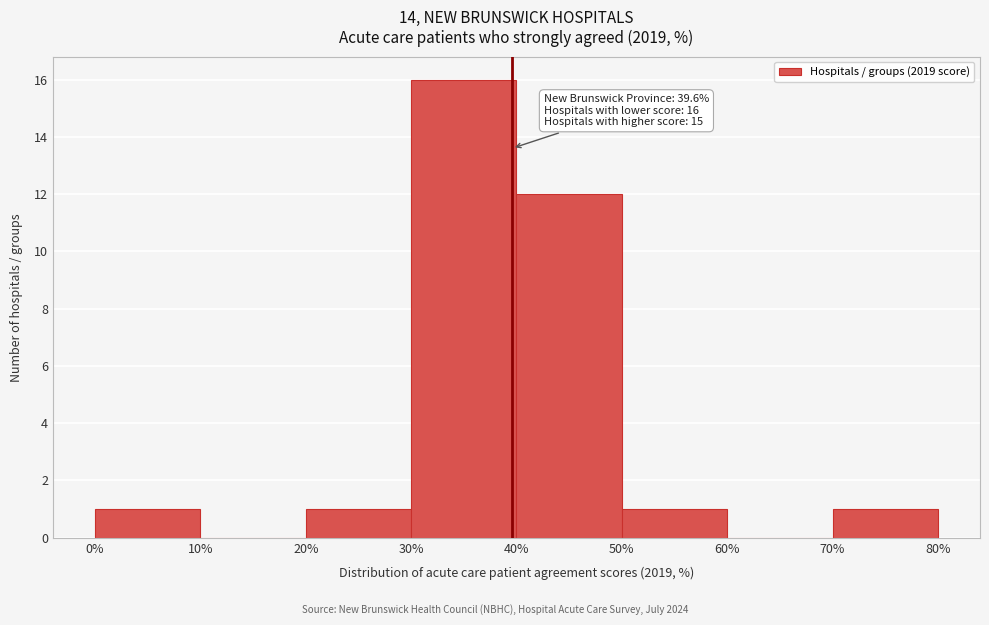

Which range on the x-axis has the tallest bar?

30% to 40%